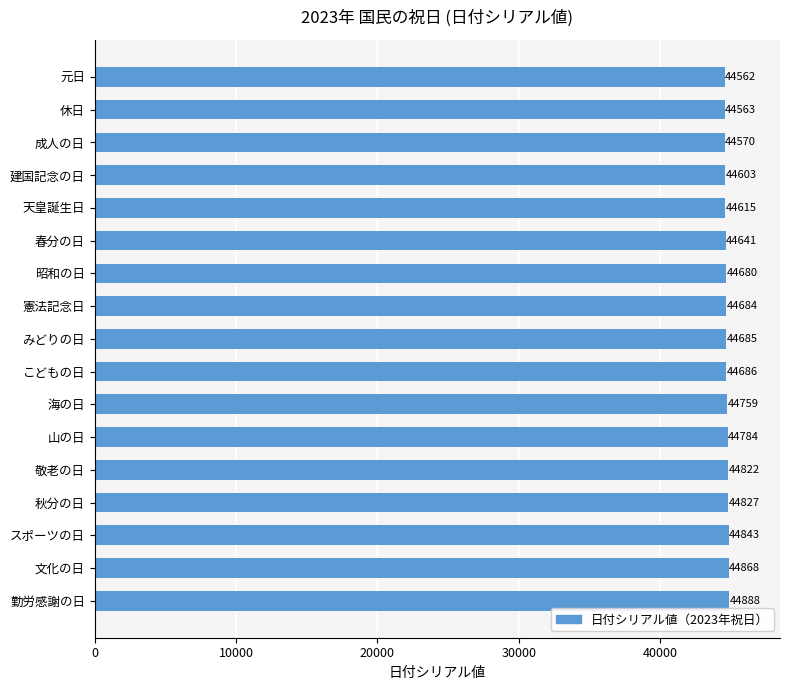

What is the value of the 10th bar from the top?

44686